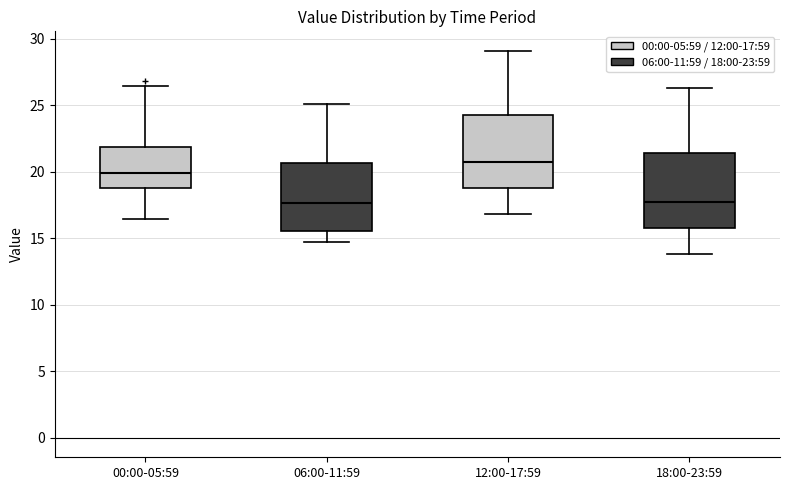

Where is the lower edge of the box for 12:00-17:59 on the y-axis? The values are not printed on the chart, so give them approximately, as read against the axis.

19.0